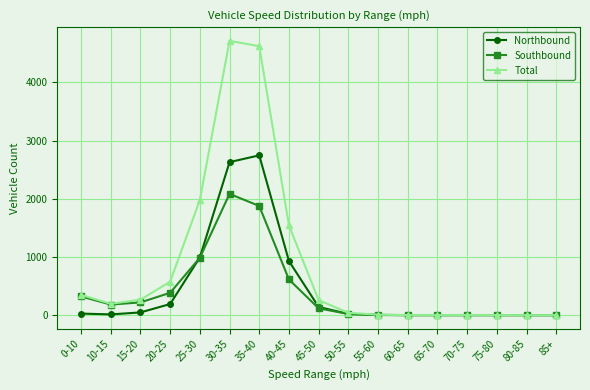

Which series has the widest spread of values?

Total